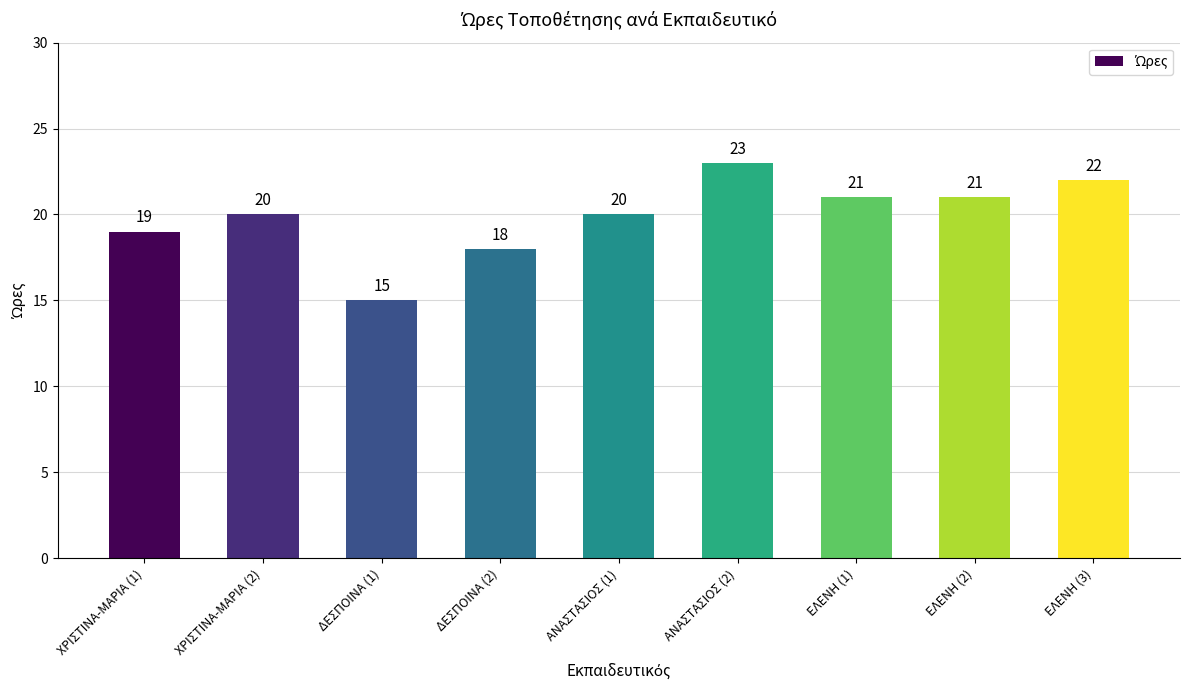

The chart shows a value of 20 at ΑΝΑΣΤΑΣΙΟΣ (1). True or false?

True